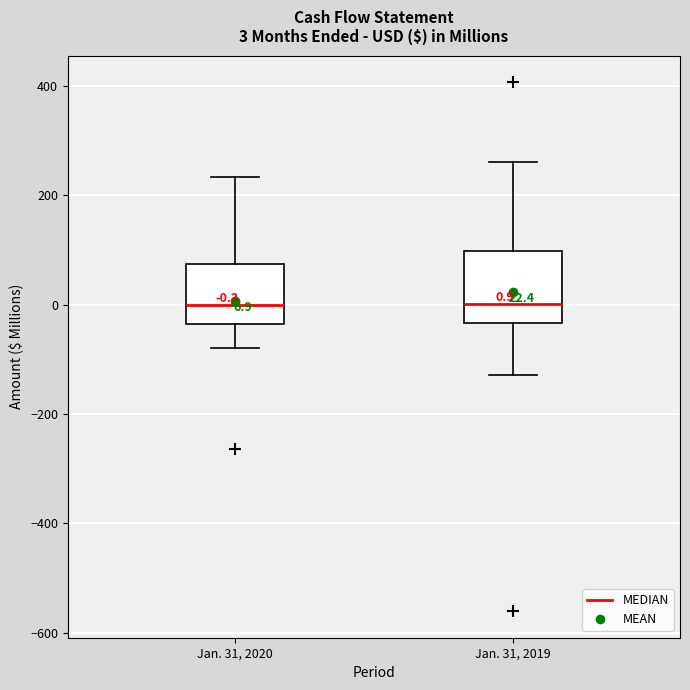

Which box is the tallest, from its lower edge to its upper edge?

Jan. 31, 2019